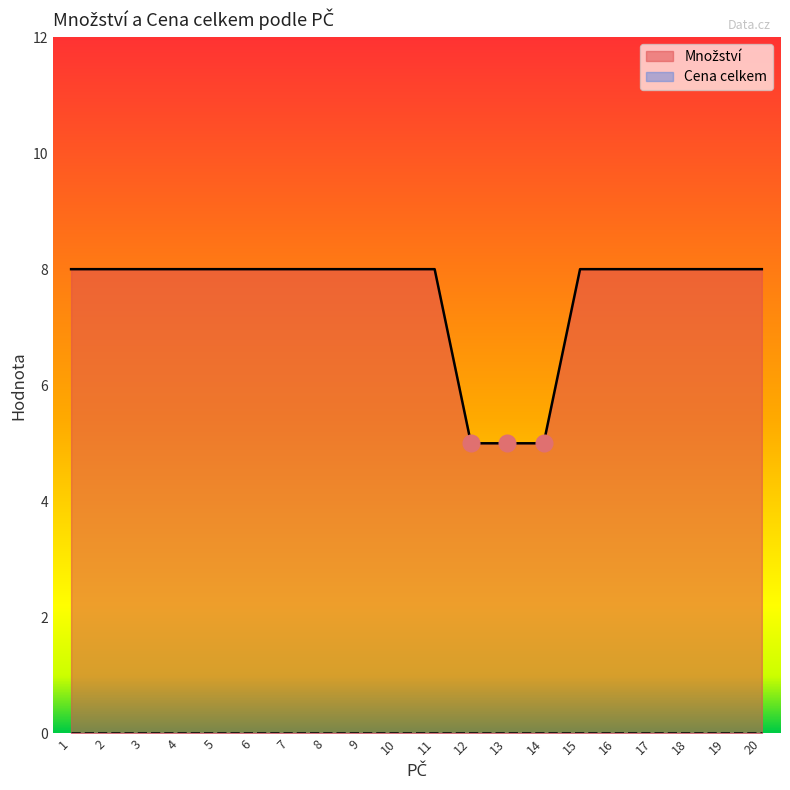

What is the minimum value shown in the chart?

0